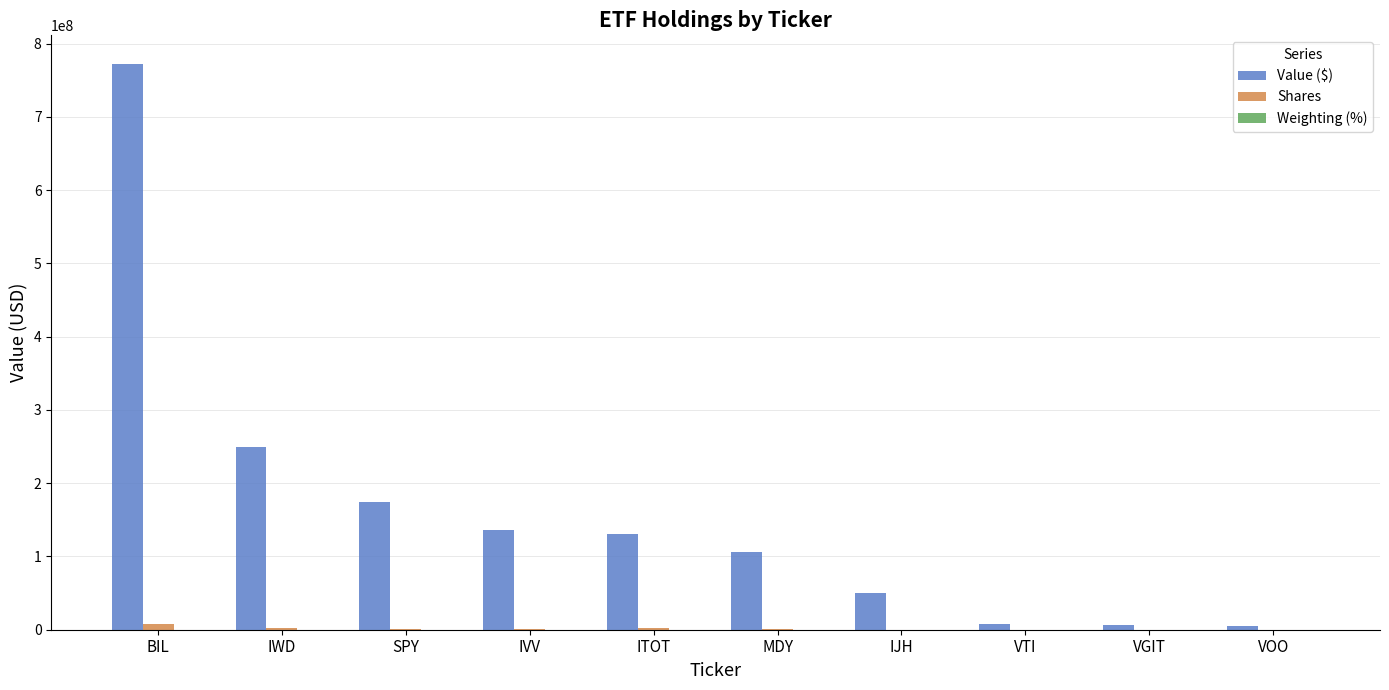

What is the sum of all Value ($) values?

1640721000.0